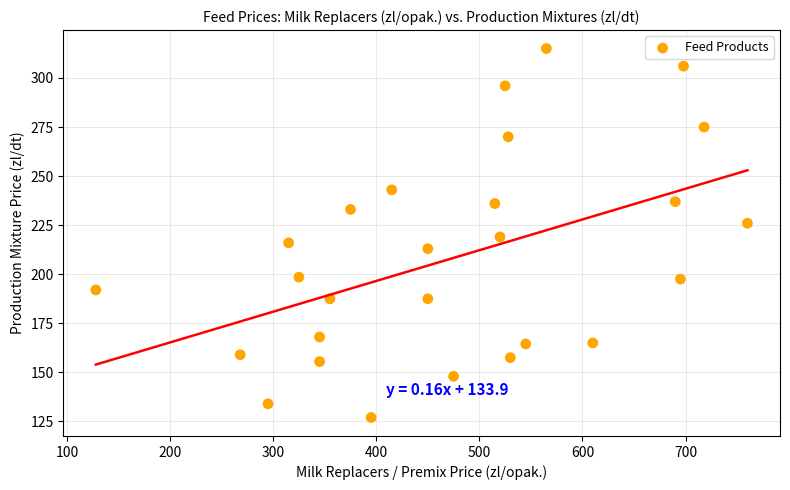

What is the range of Y values (max minus min)?

188.0